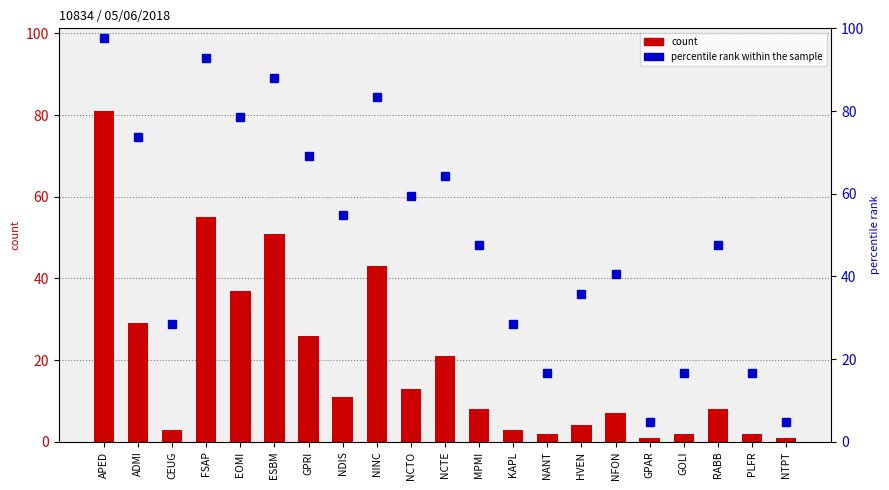

What is the value of the percentile rank within the sample bar at the 20th from the left?

16.7